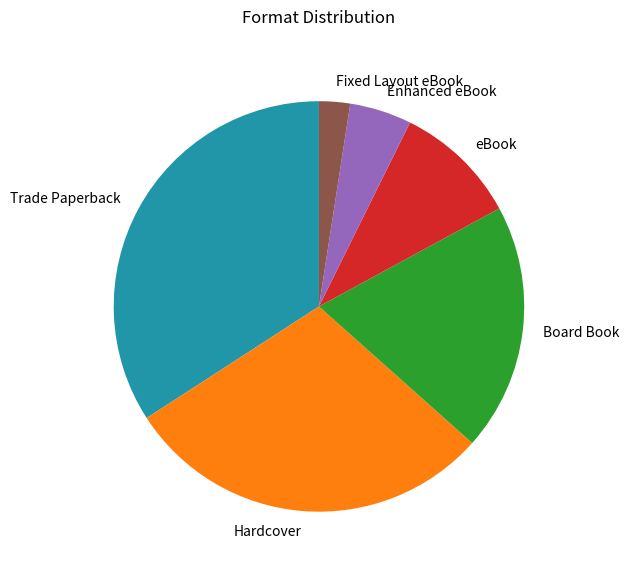

Does Enhanced eBook account for over 50% of the chart?

No